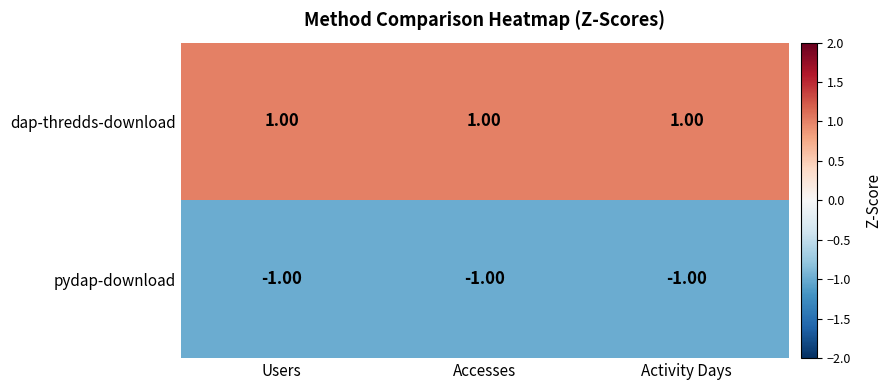

Which series has the largest total across all categories?

dap-thredds-download